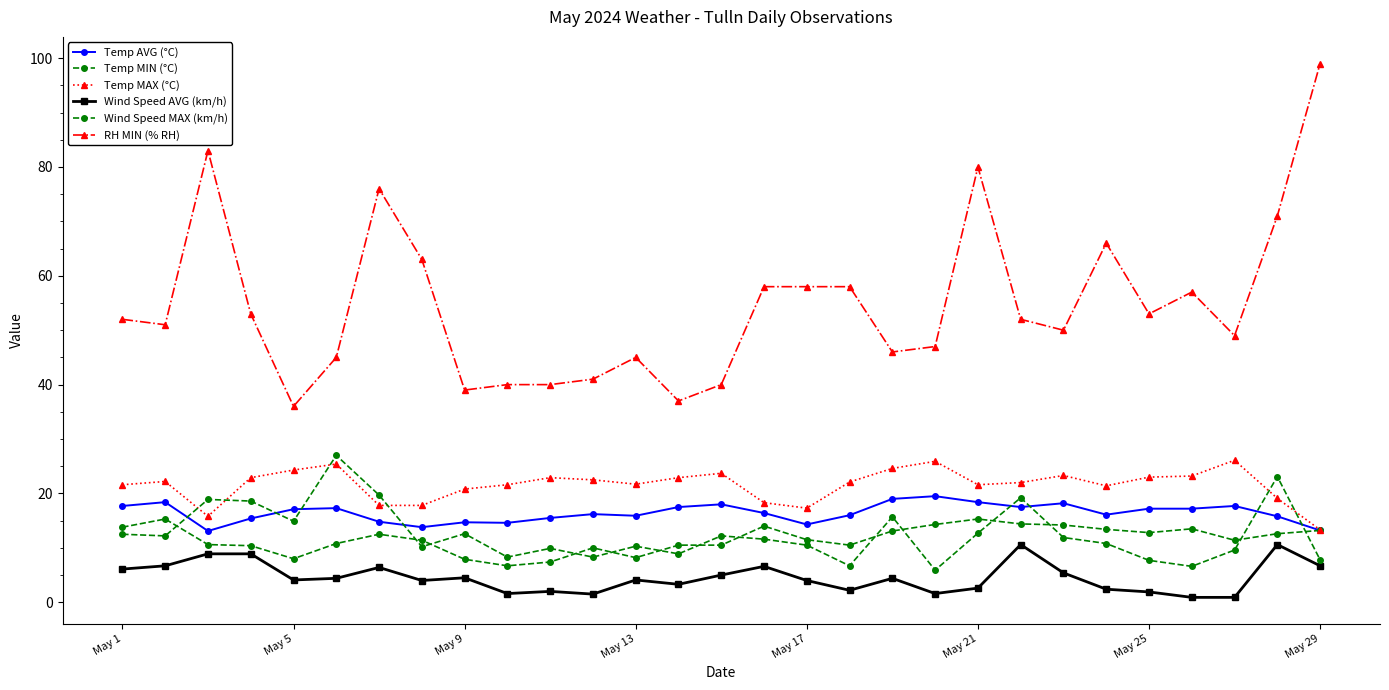

What is the sum of all RH MIN (% RH) values?

1585.0